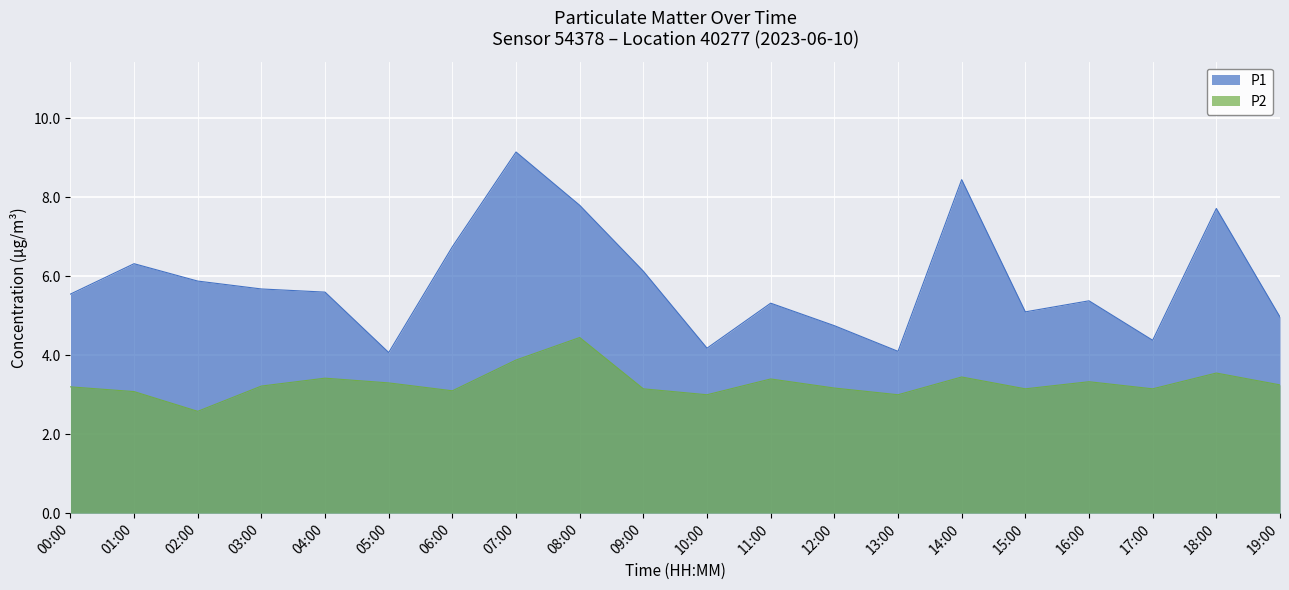

At how many categories does at least one series exceed 8?

2